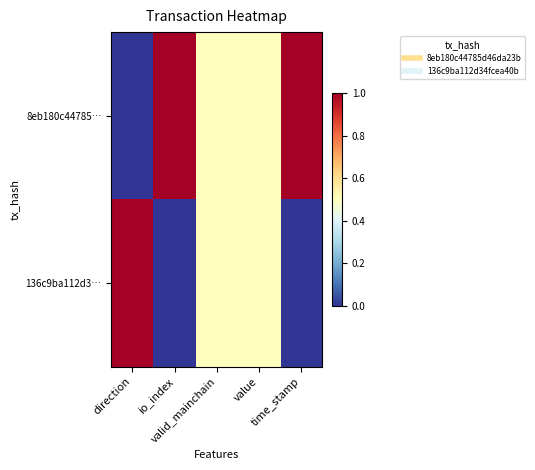

Reading left to right, list all the values displayed in this chart.

8eb180c44785…: direction=0.0	io_index=1.0	valid_mainchain=0.5	value=0.5	time_stamp=1.0
136c9ba112d3…: direction=1.0	io_index=0.0	valid_mainchain=0.5	value=0.5	time_stamp=0.0